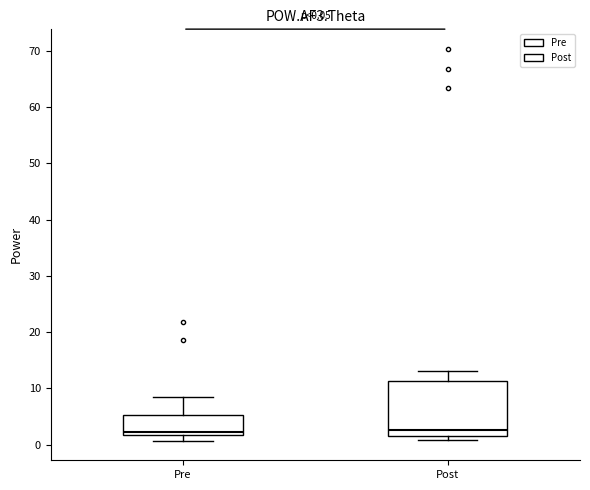

Comparing the boxes themselves (not the whiskers), which one is the tallest?

Post